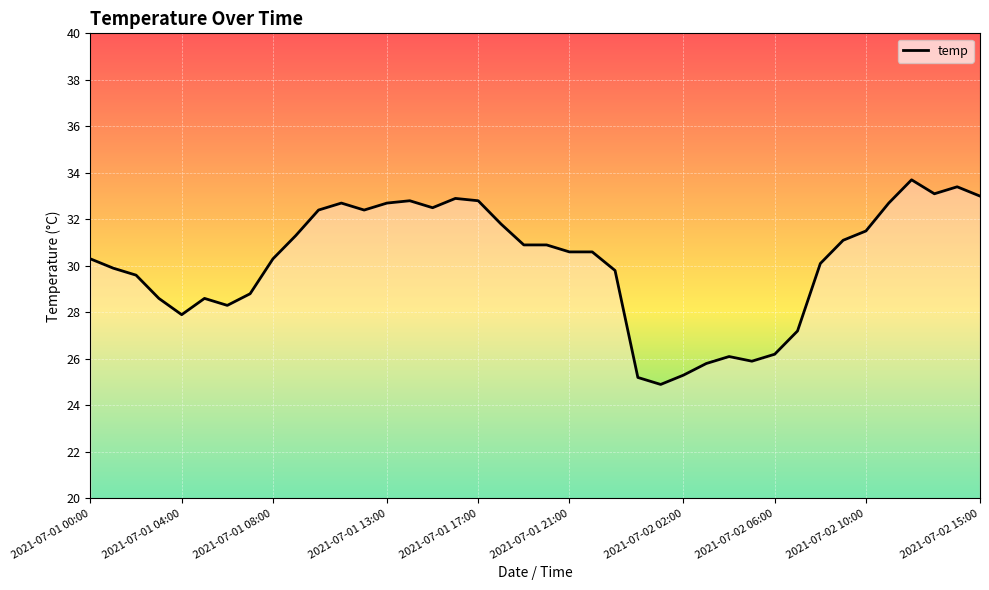

What is the smallest value displayed?

24.9